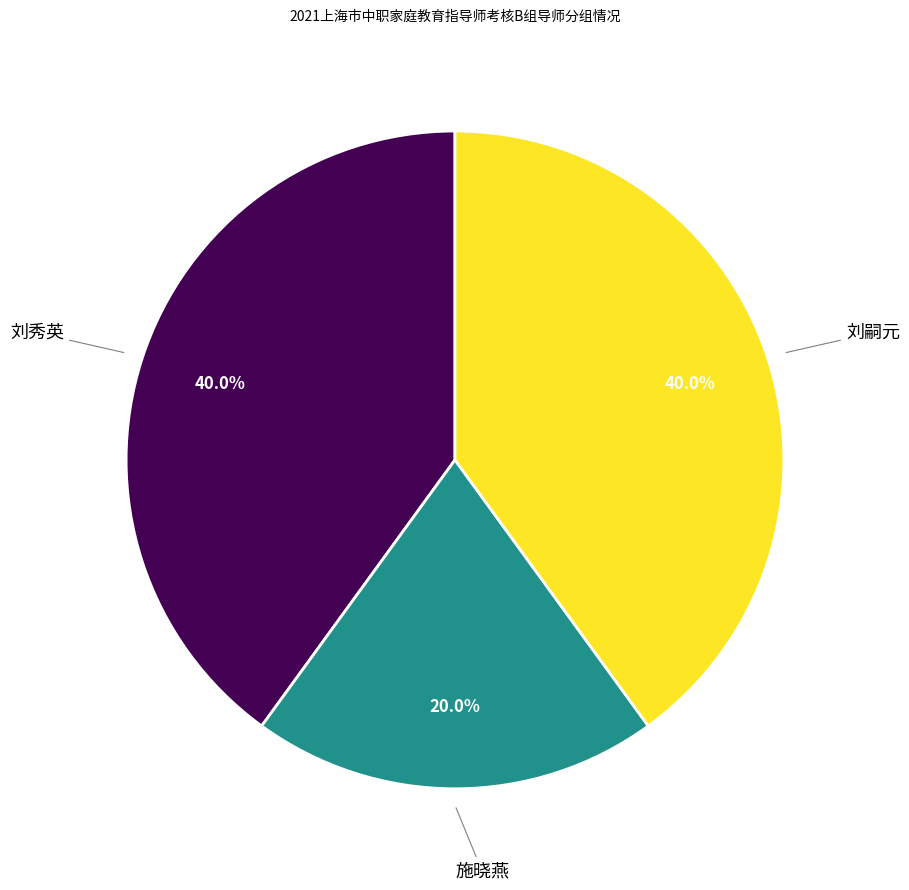

Is there a majority slice in this chart?

No